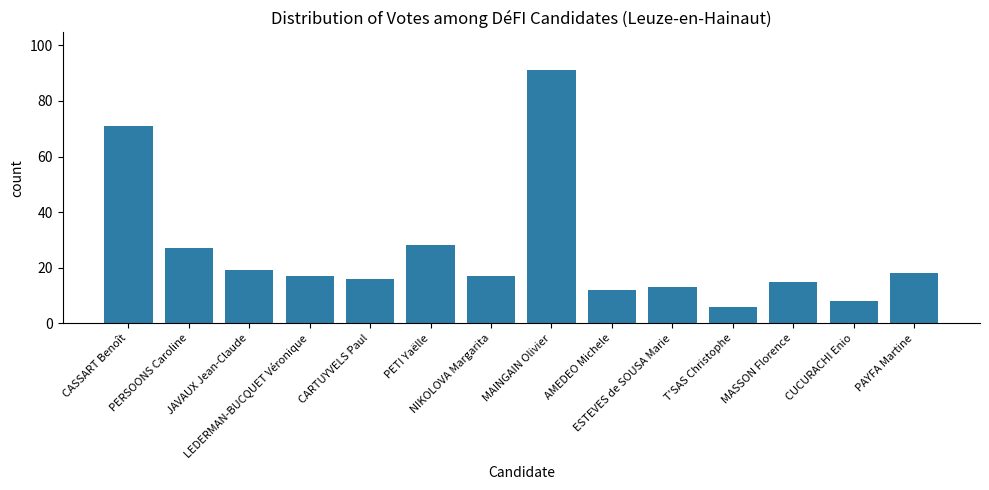

How many data points does each series have?

14